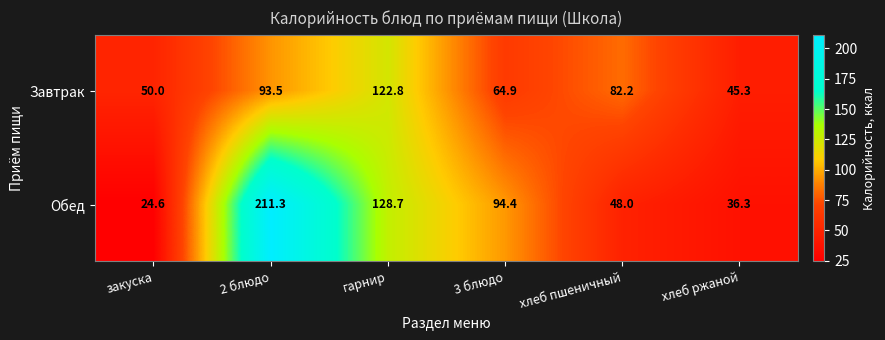

List the series in order of their overall mean, highest first.

Обед, Завтрак